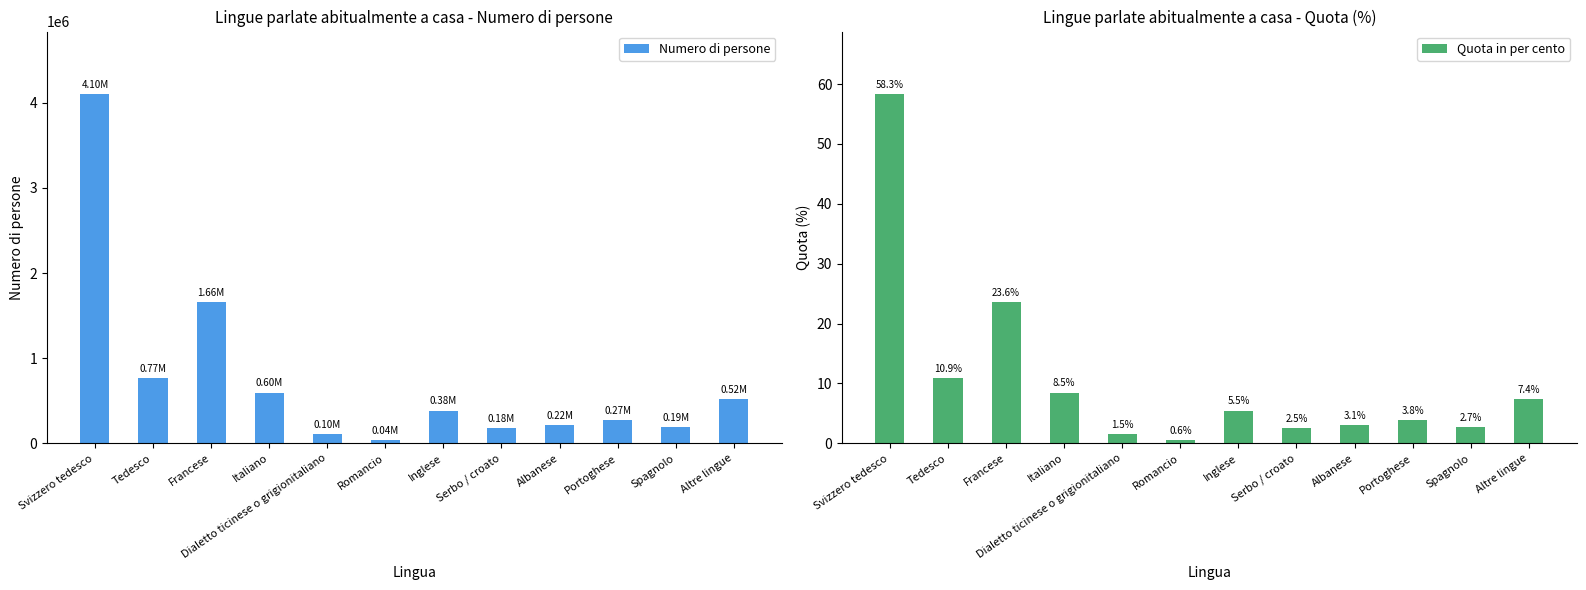

Between Svizzero tedesco and Tedesco, which series saw the biggest shift?

Numero di persone